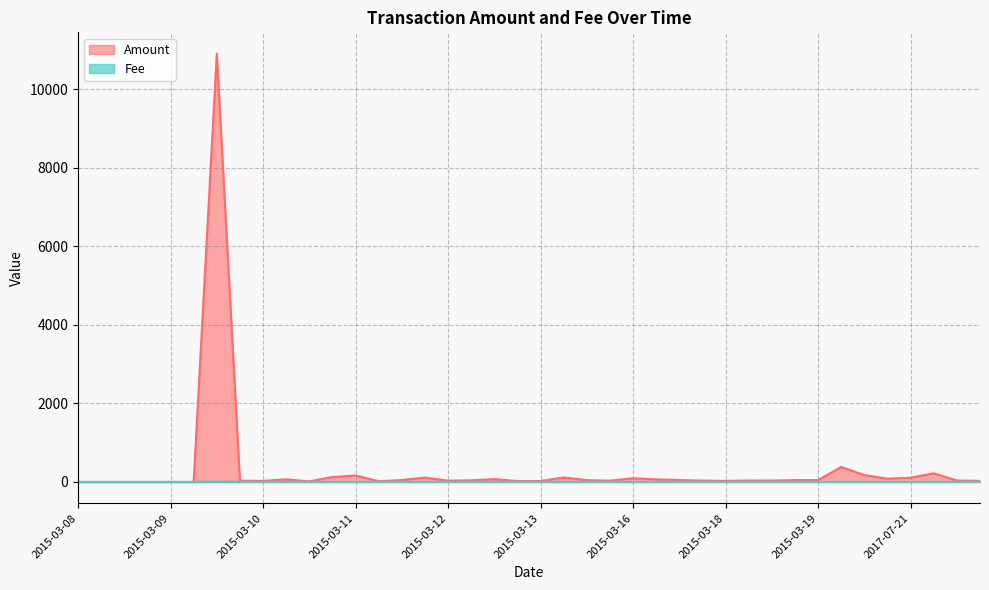

Which series has the widest spread of values?

Amount